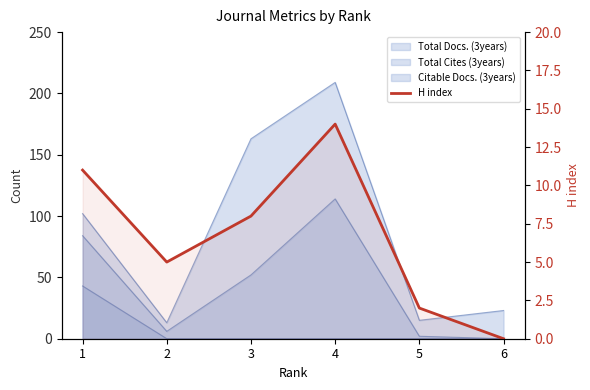

How many data points are above 8?

2